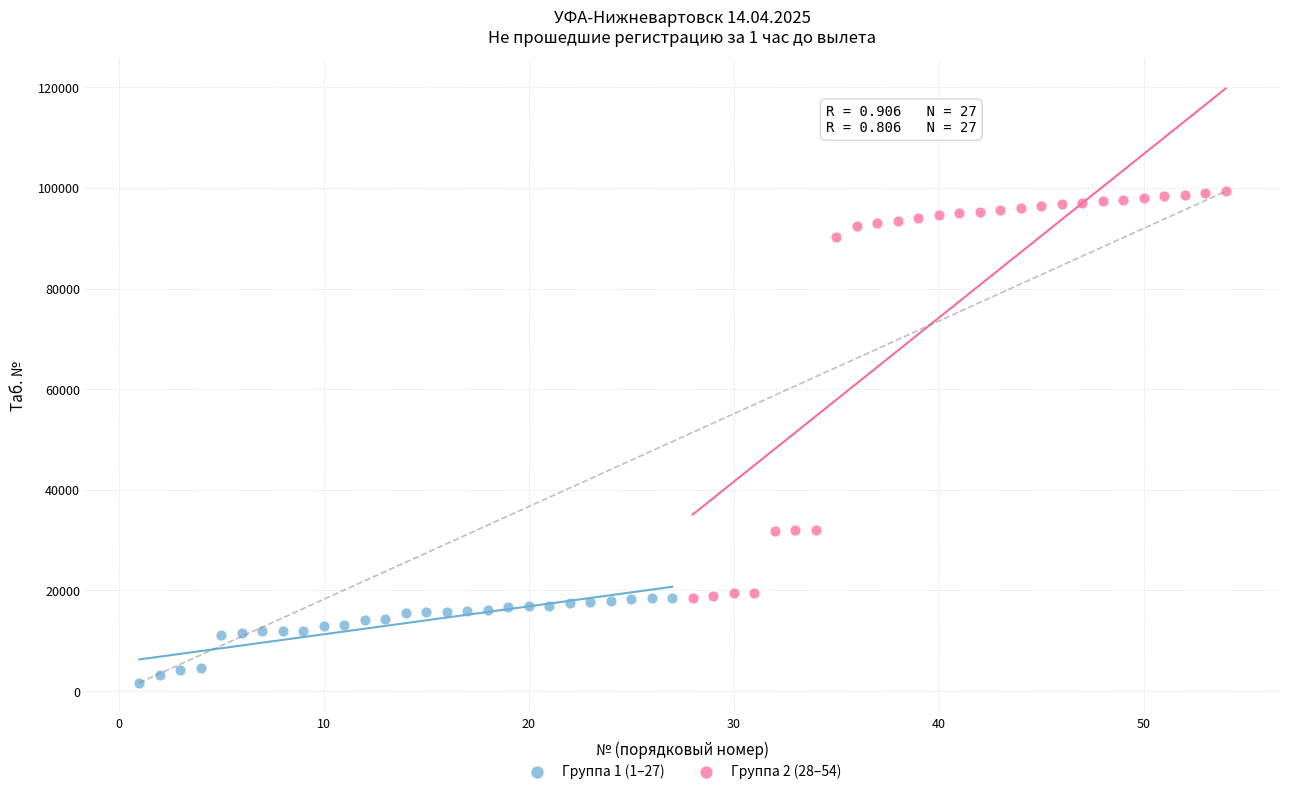

What are all the series names shown in the legend?

Группа 1 (1–27), Группа 2 (28–54)